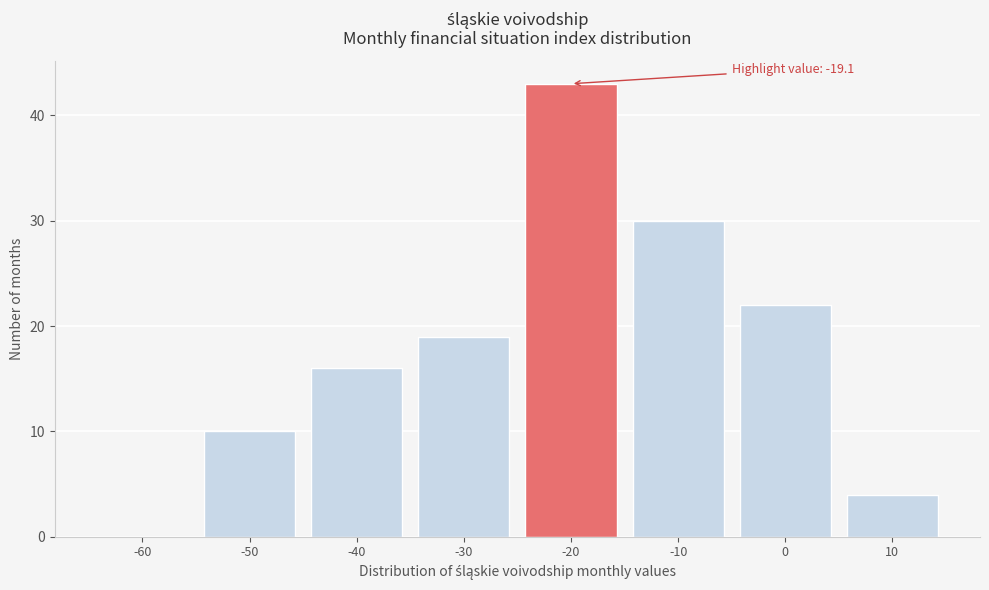

Reading left to right, extract all data points from this chart.

-60=0	-50=10	-40=16	-30=19	-20=43	-10=30	0=22	10=4